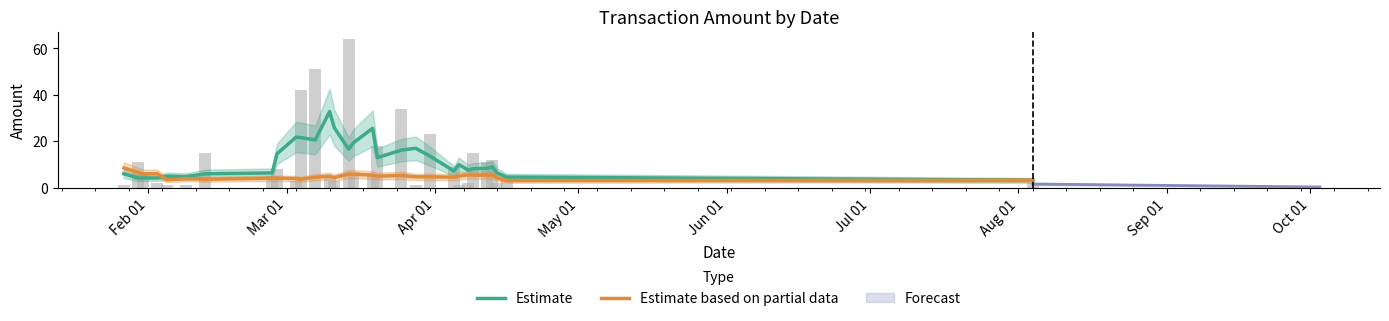

Is it true that Estimate equals 8.0 at Feb 01?

False